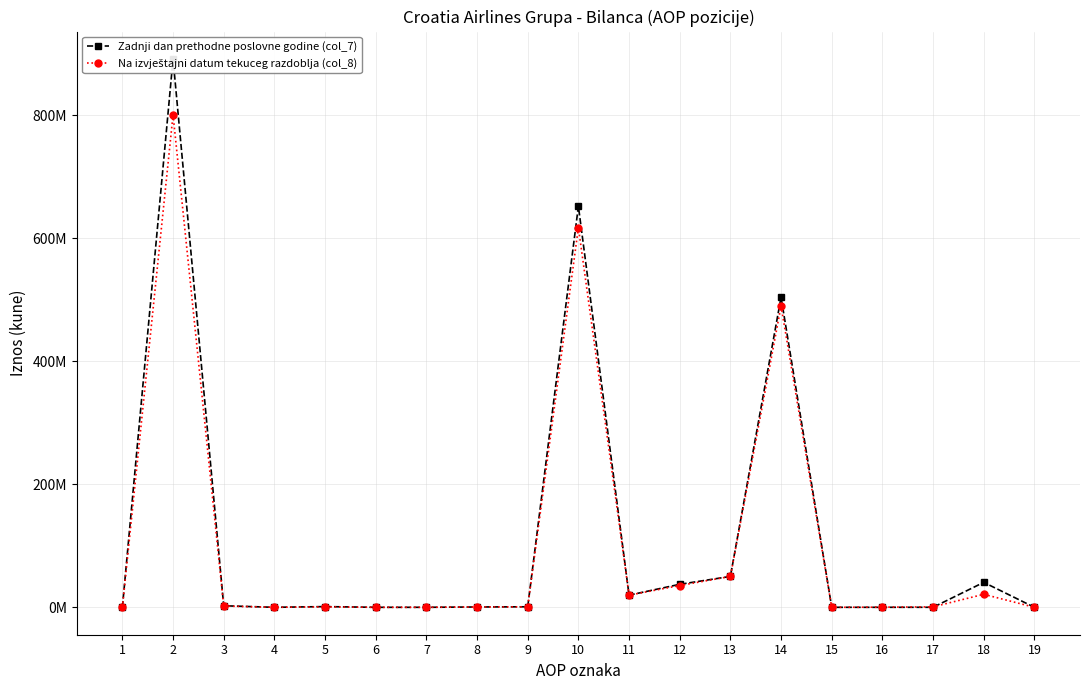

Where do Zadnji dan prethodne poslovne godine (col_7) and Na izvještajni datum tekuceg razdoblja (col_8) first cross each other?

8 and 9